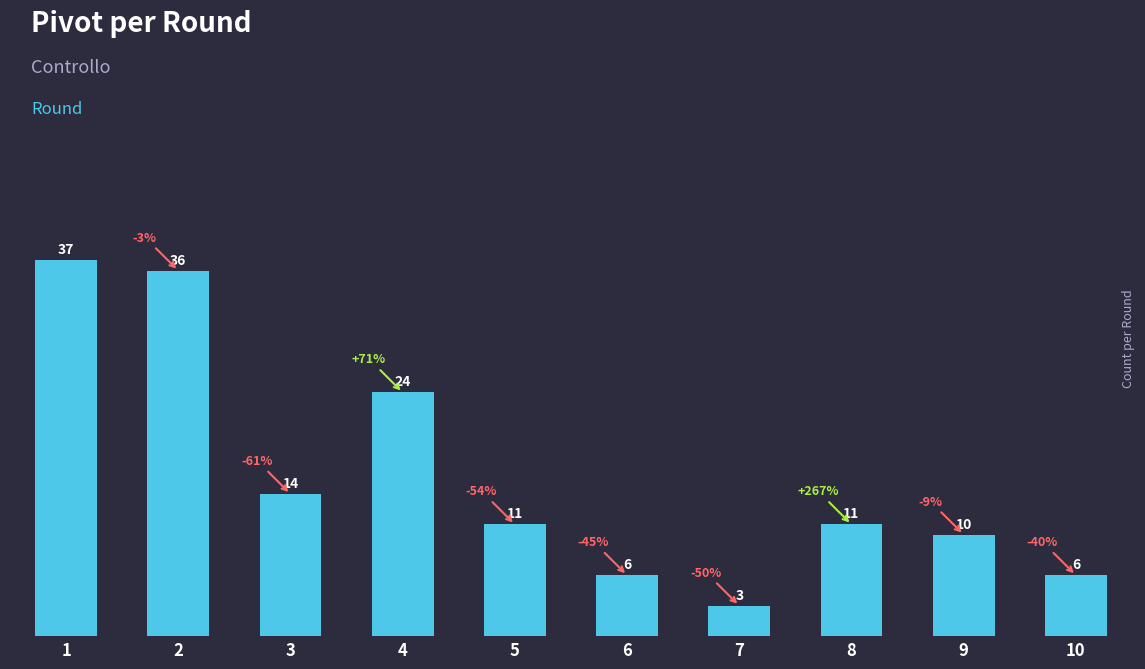

What value does the data have at 1, to the nearest 10?

40